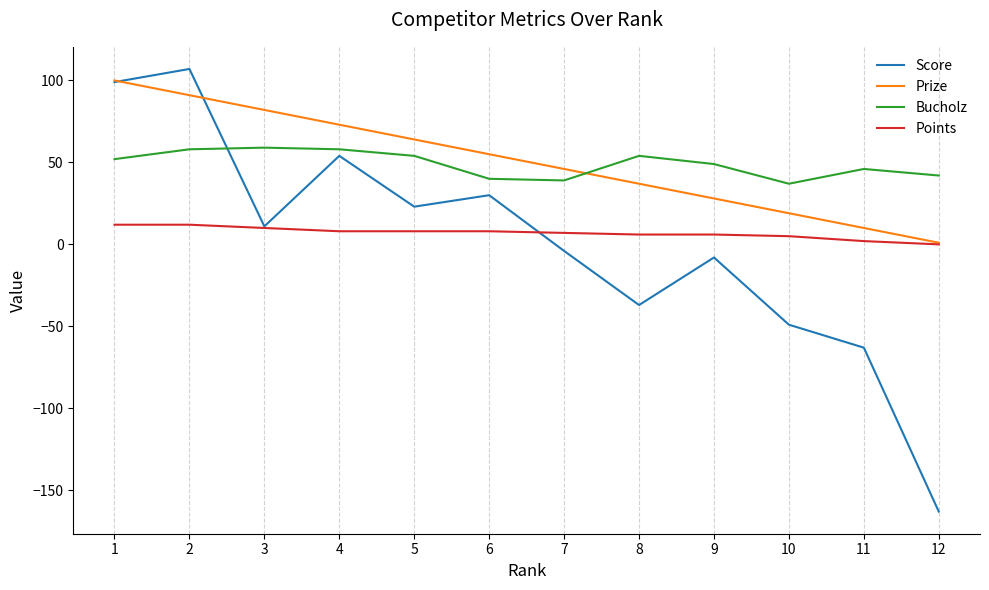

True or false: Bucholz and Points cross at least once.

False